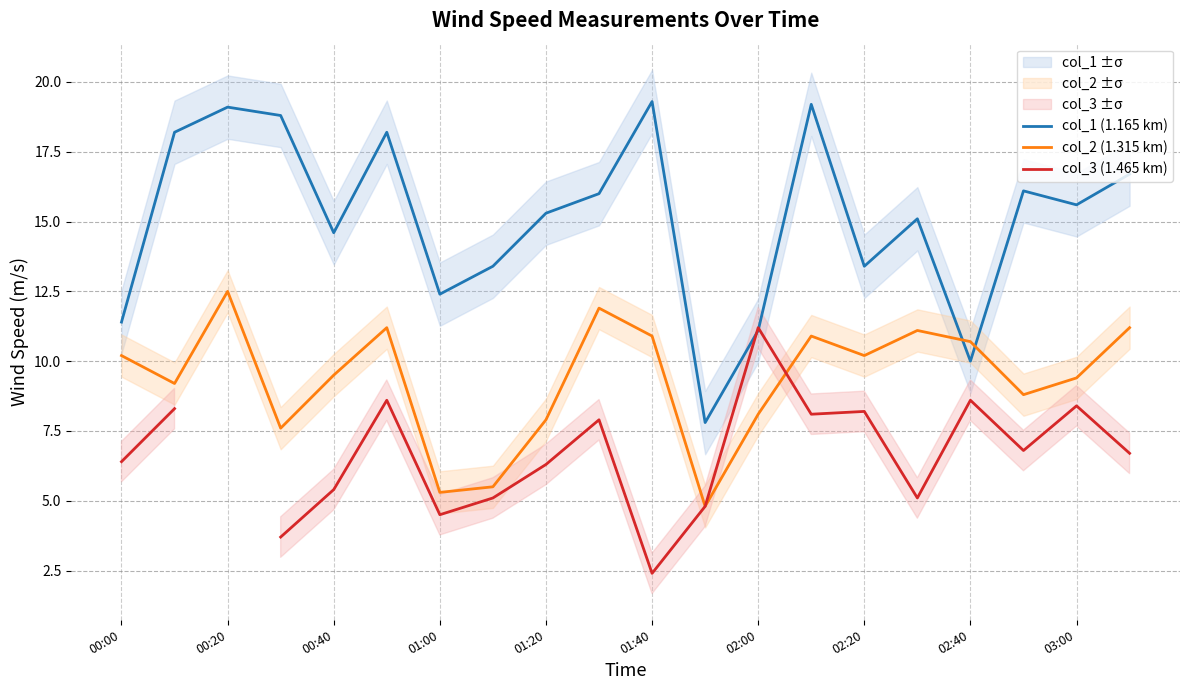

The col_3 (1.465 km) series shows 3.0 at 19. True or false?

False